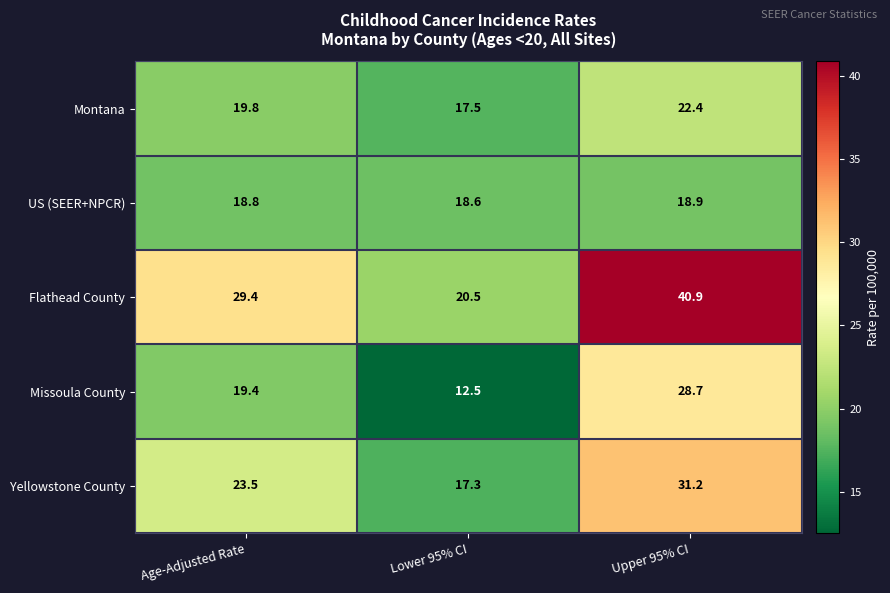

True or false: Yellowstone County has a value of 31.2 at Upper 95% CI.

True